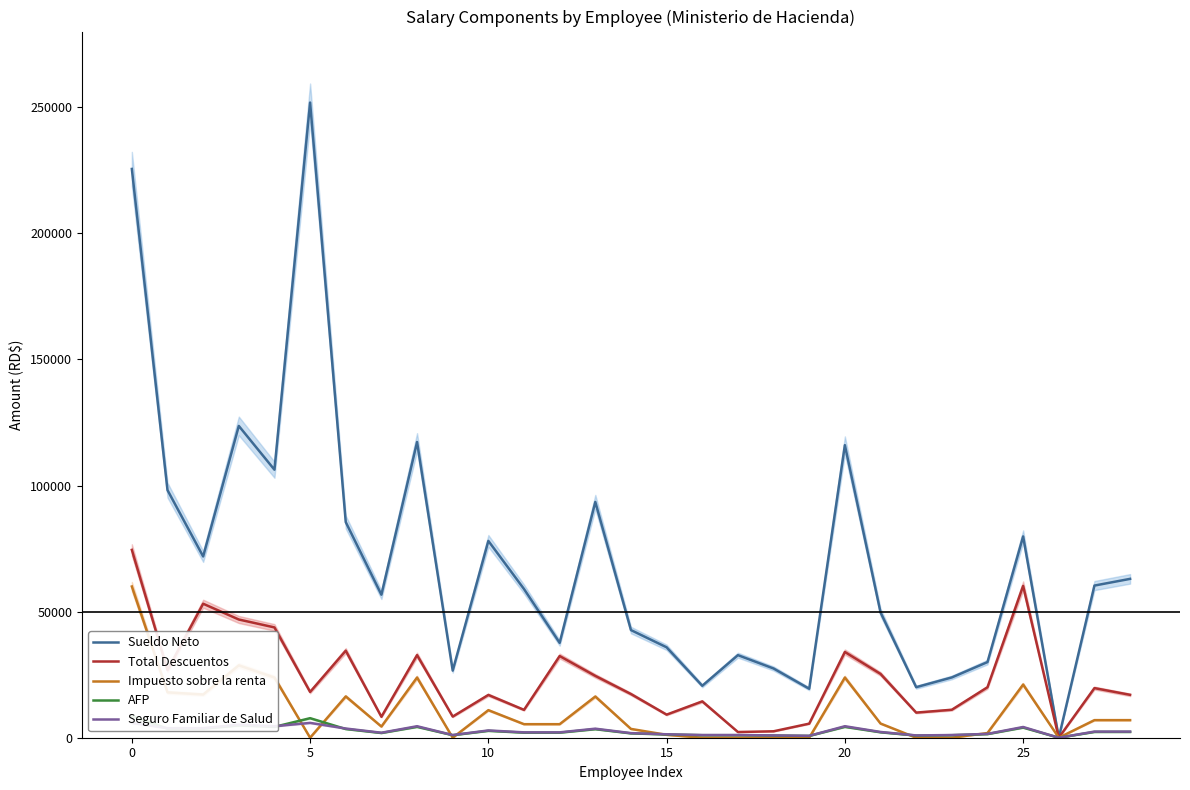

What is the total value across all series at 8?

182731.6